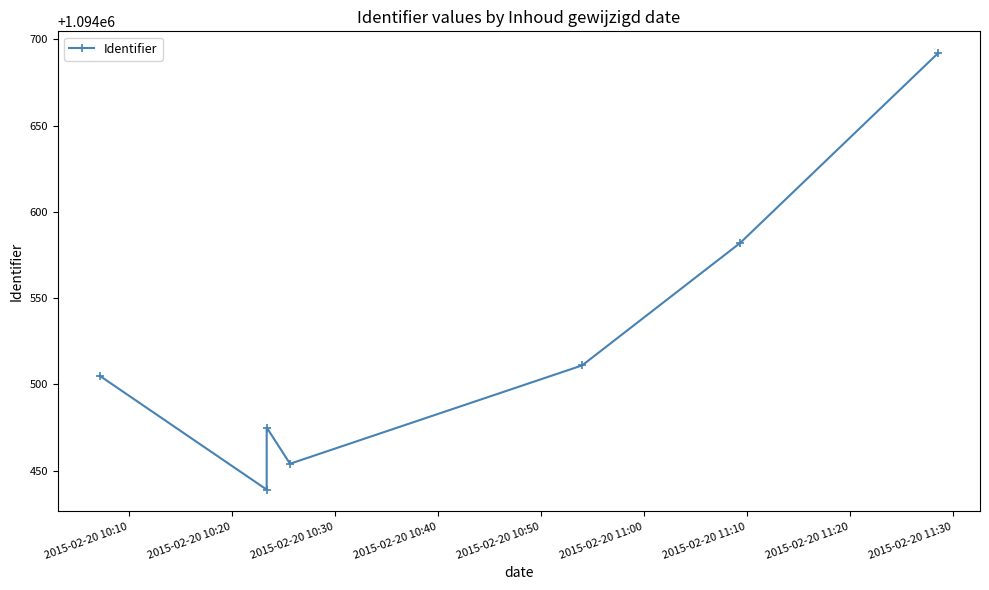

At which category does the chart reach its minimum across all series?

2015-02-20 10:20